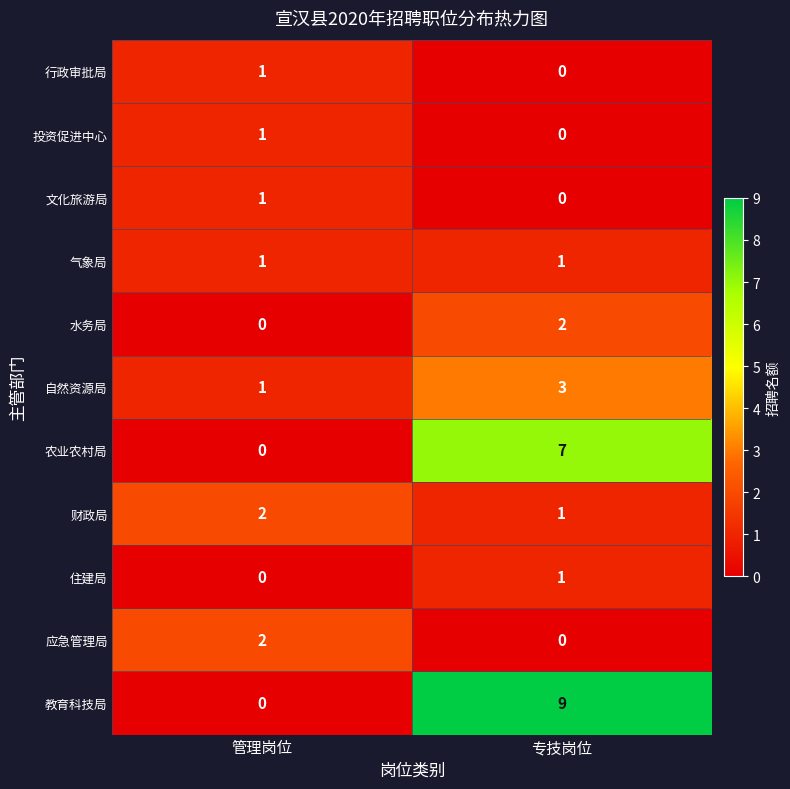

List the labels in order of 财政局 value, largest first.

管理岗位, 专技岗位